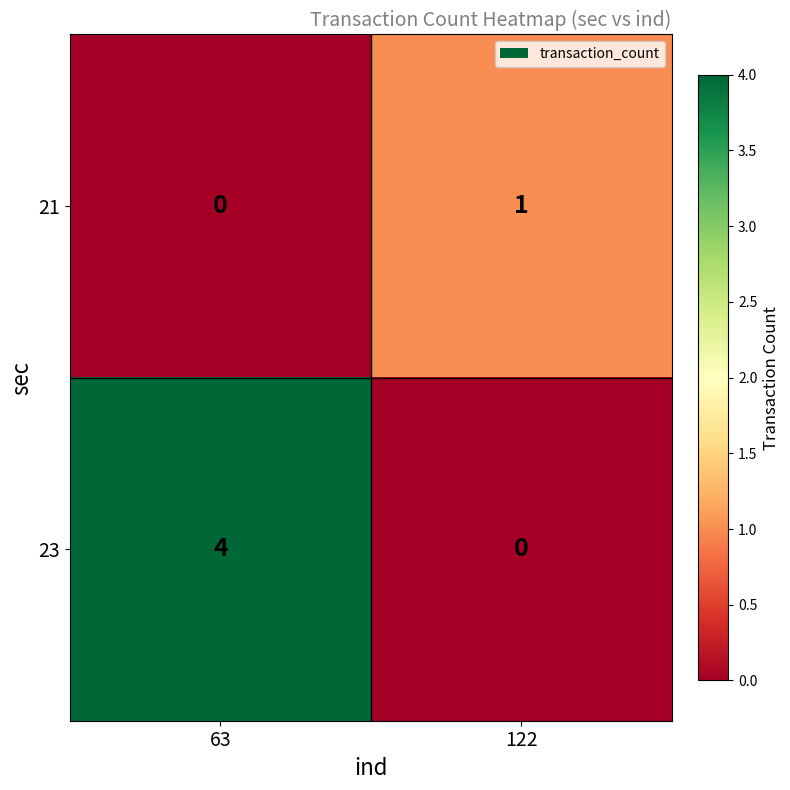

At which label is 21 closest to 0?

63